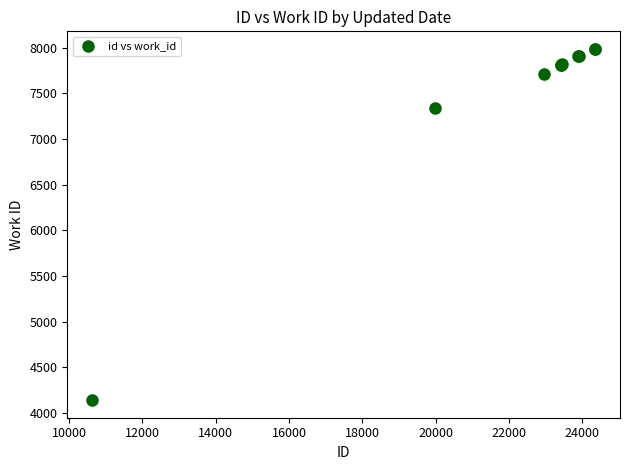

What Y value in the scatter plot is closest to 6063?

7341